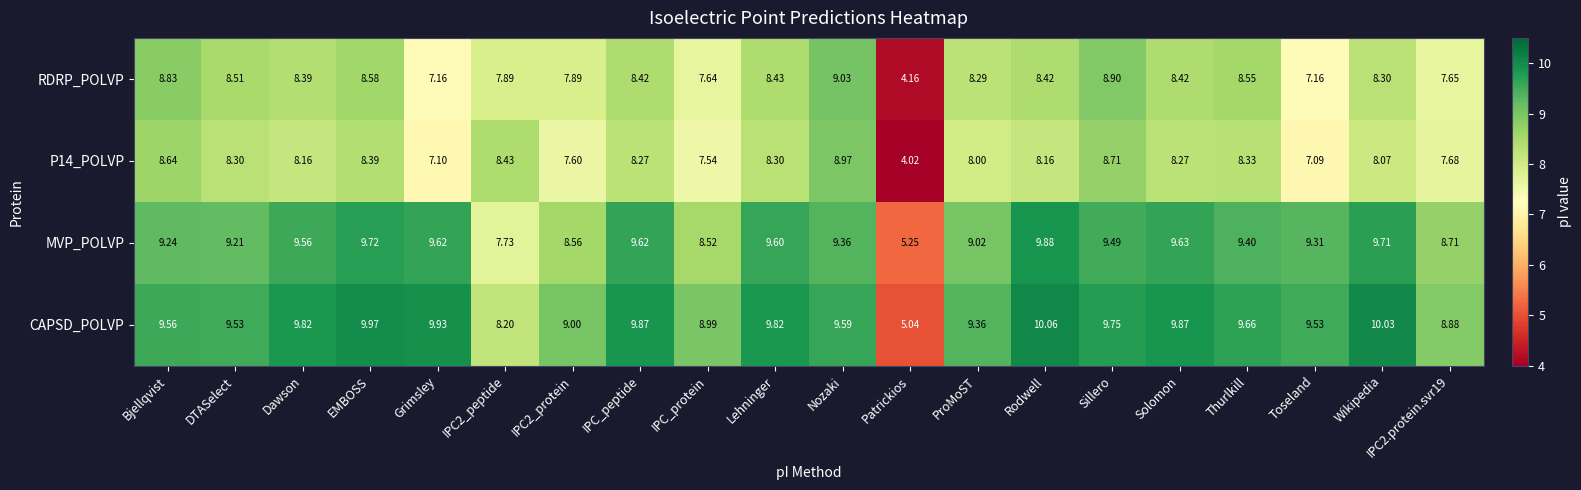

At which category does the chart reach its minimum across all series?

Patrickios